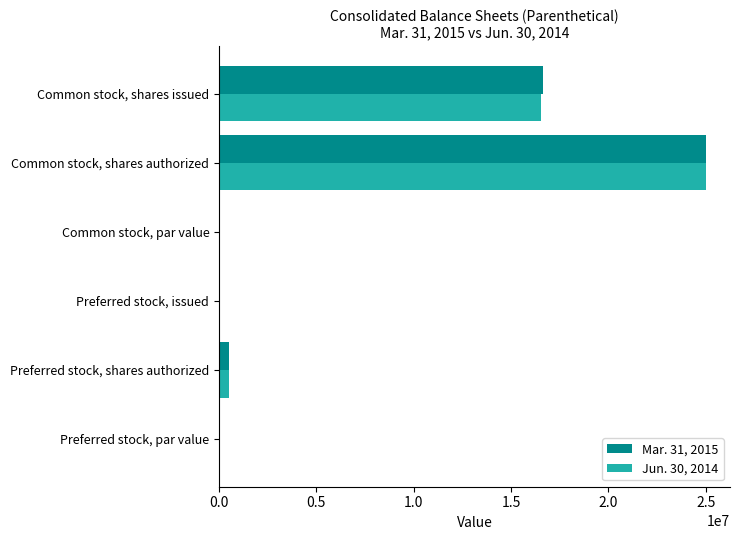

What is the greatest value displayed?

25000000